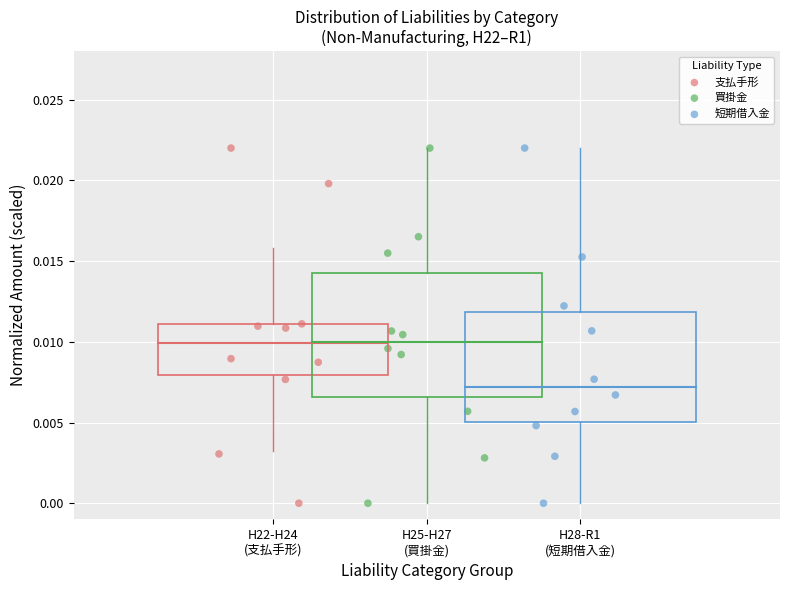

What are all the series names shown in the legend?

支払手形, 買掛金, 短期借入金